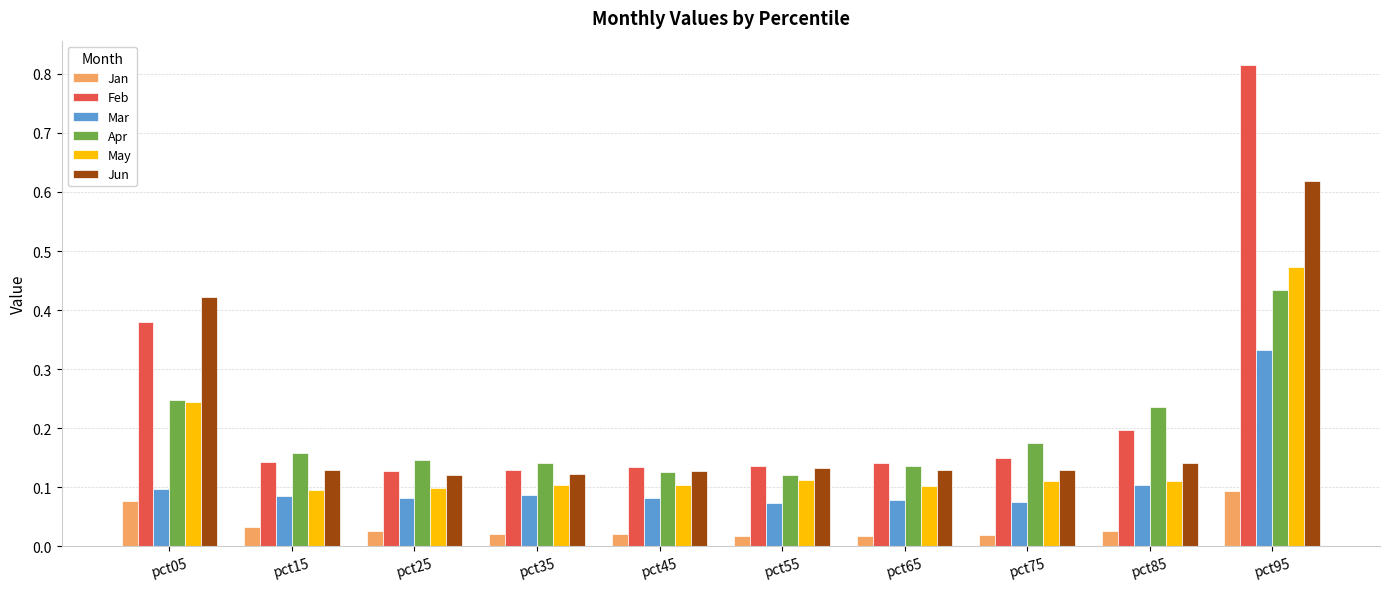

How many Jun values are between 0 and 1?

10